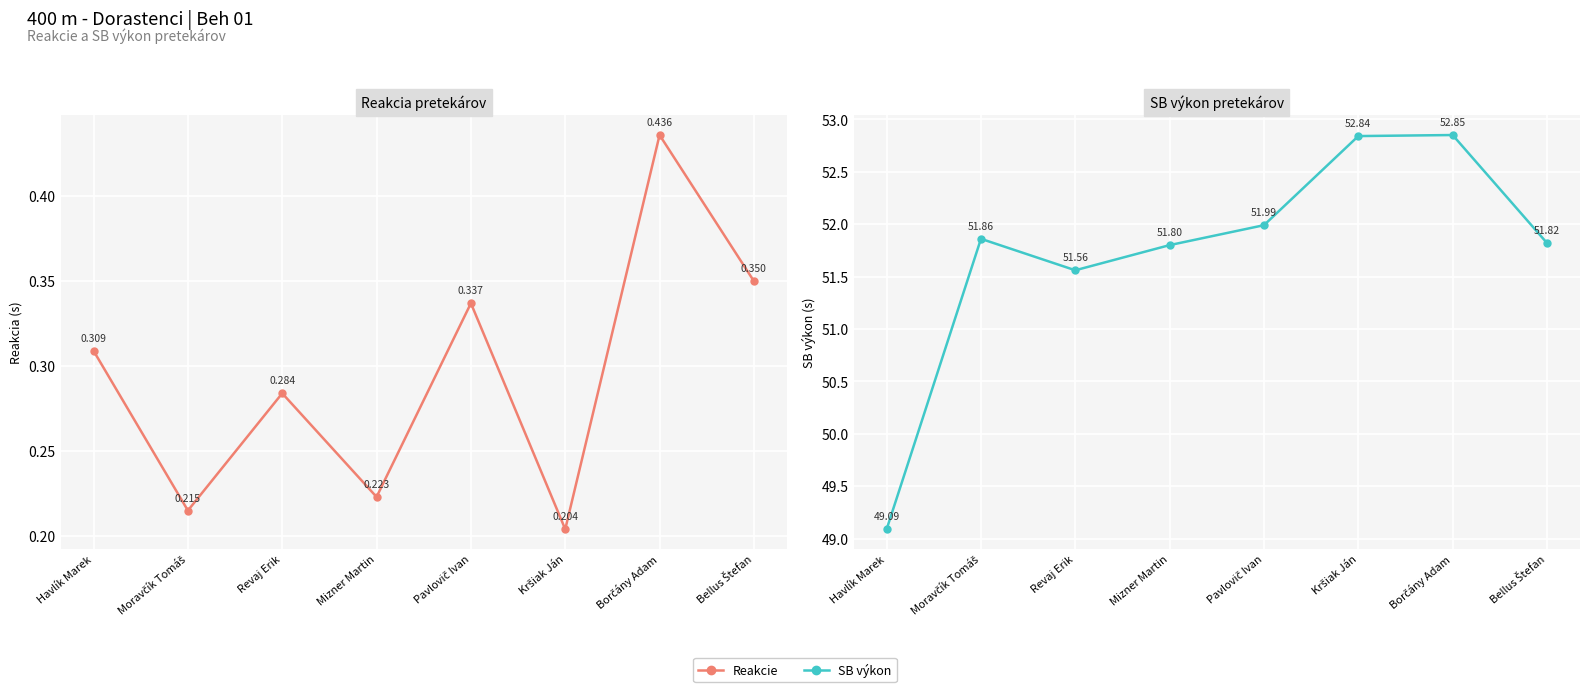

The SB výkon series shows 51.8 at Bellus Štefan. True or false?

True